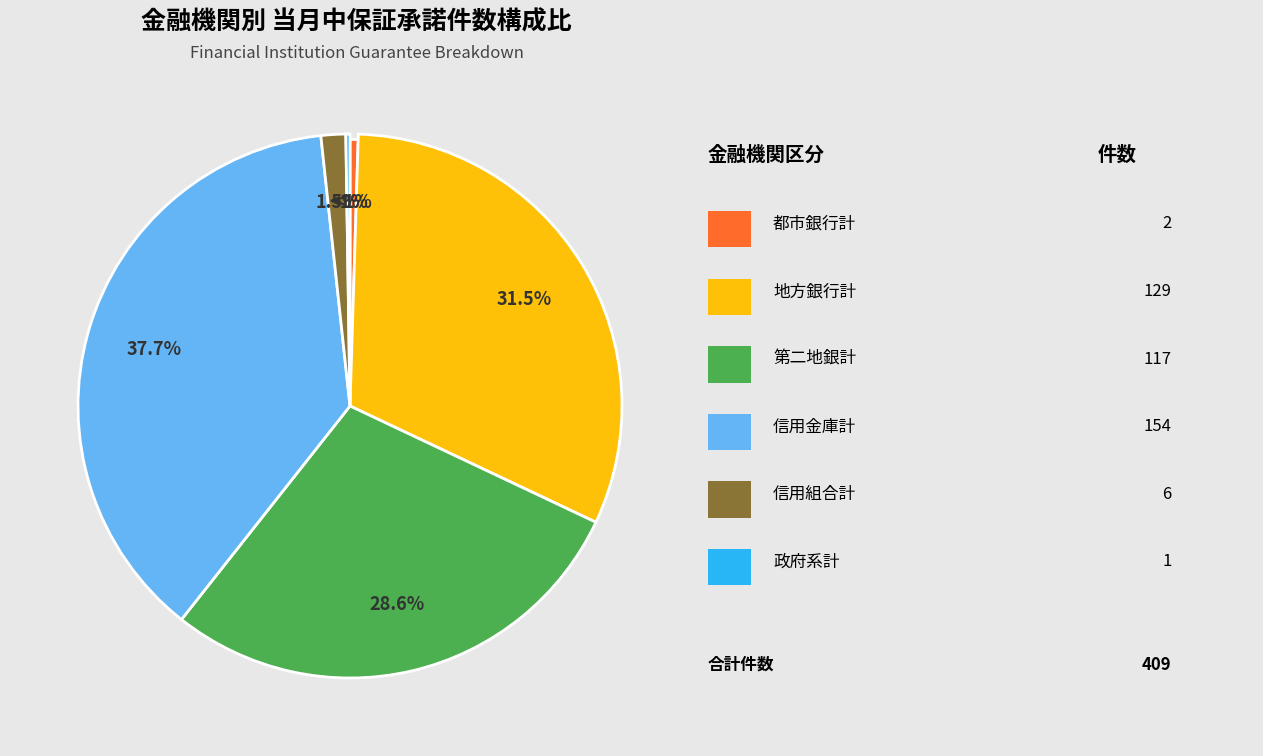

What is the largest slice in the pie chart?

信用金庫計